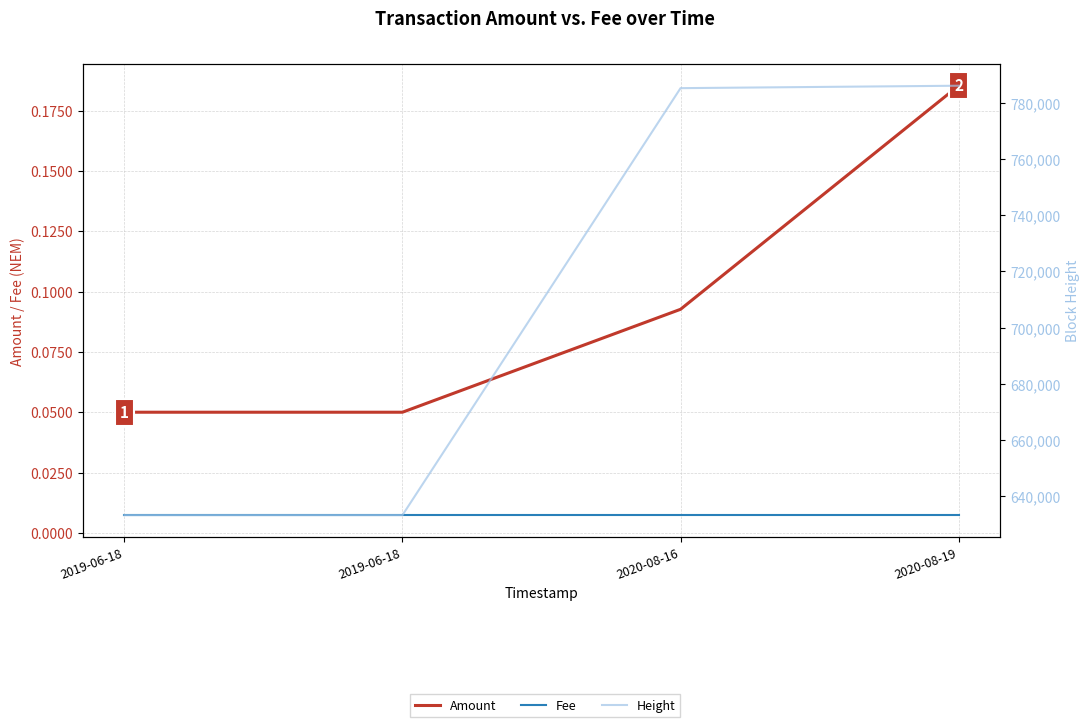

Reading left to right, what are all the values shown in this chart?

Amount: 2019-06-18=0.1	2019-06-18=0.1	2020-08-16=0.1	2020-08-19=0.2
Fee: 2019-06-18=0.0	2019-06-18=0.0	2020-08-16=0.0	2020-08-19=0.0
Height: 2019-06-18=633203.0	2019-06-18=633203.0	2020-08-16=785265.0	2020-08-19=786131.0